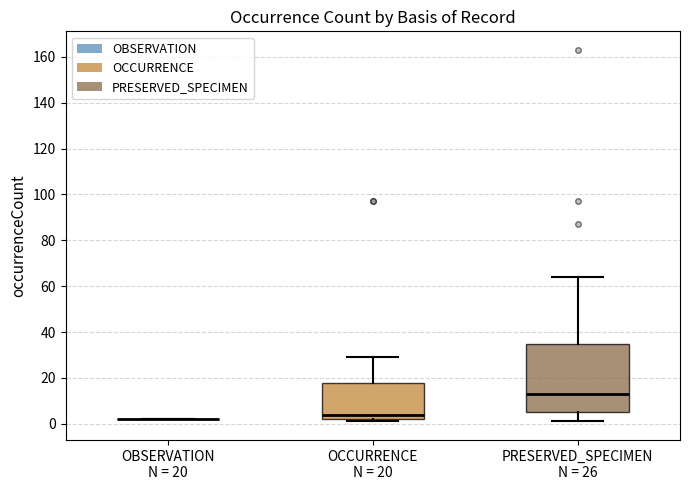

Reading left to right, read every box against the y-axis: the position of its median line, the range the box covers, and the ends of its whiskers. The values are not printed on the chart, so give them approximately, as read against the axis.

OBSERVATION N = 20: box collapsed to a line at 2, whiskers 2 to 2
OCCURRENCE N = 20: median 4, box 2 to 18, whiskers 2 (just below the box's lower edge) to 30
PRESERVED_SPECIMEN N = 26: median 14, box 6 to 34, whiskers 2 to 64